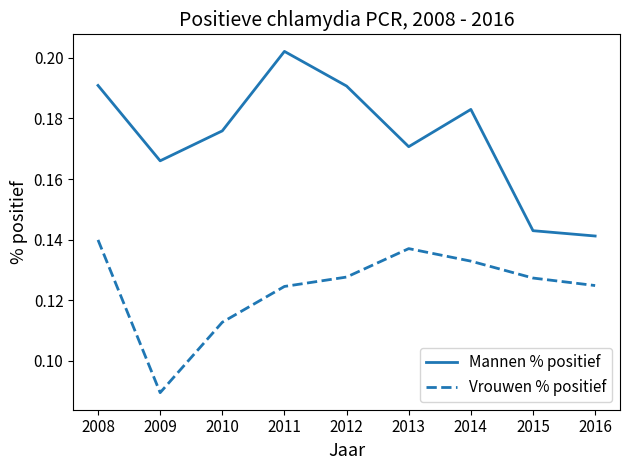

List the series in order of their peak value, lowest first.

Vrouwen % positief, Mannen % positief